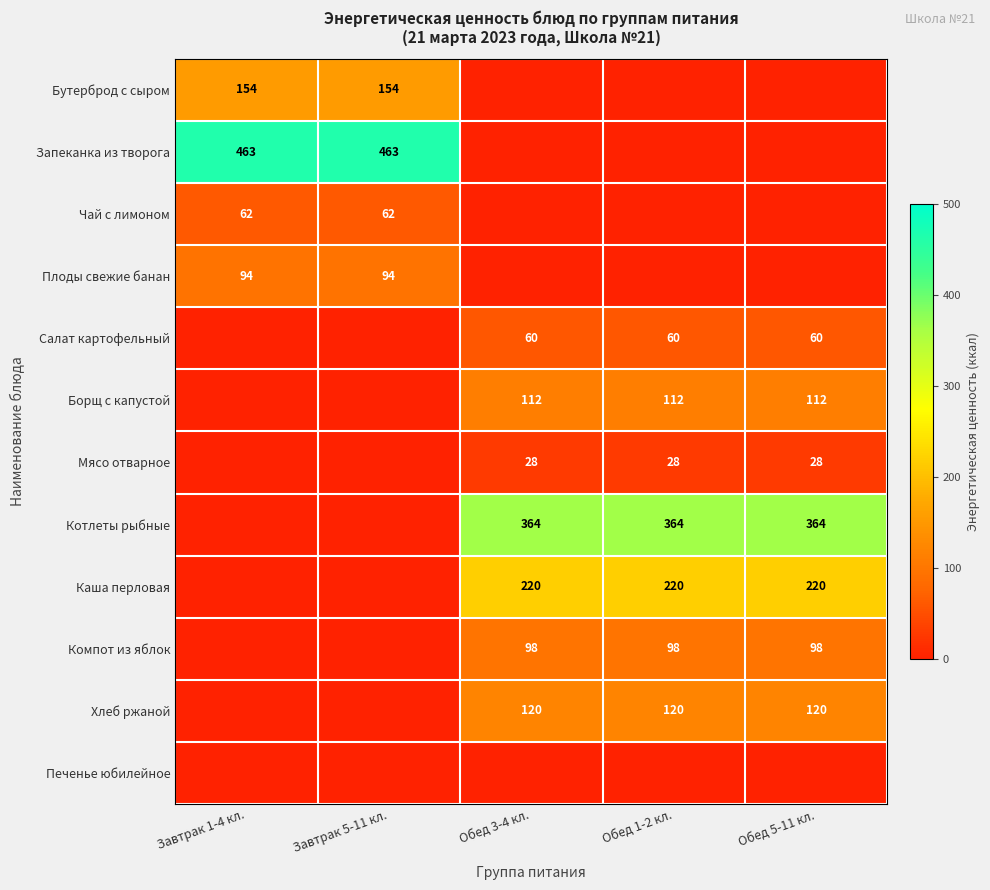

The Котлеты рыбные series shows 633 at Обед 1-2 кл.. True or false?

False